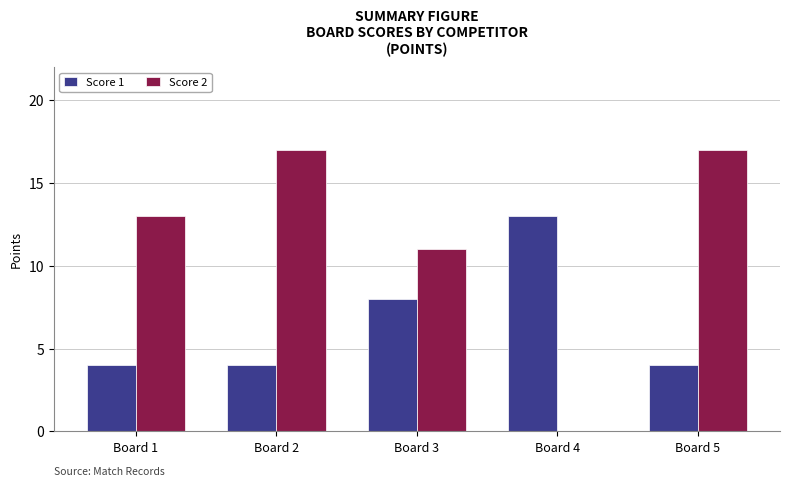

Between Board 4 and Board 5, which series saw the biggest shift?

Score 2